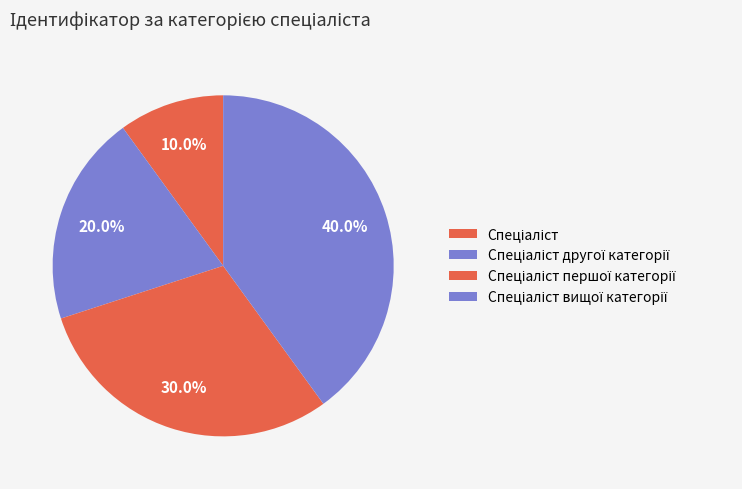

What is the change in value from Спеціаліст другої категорії to Спеціаліст першої категорії?

+1